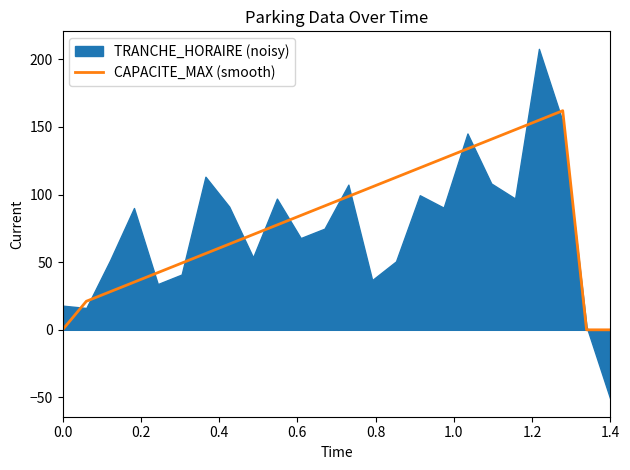

What is the maximum value for CAPACITE_MAX (smooth)?

162.0